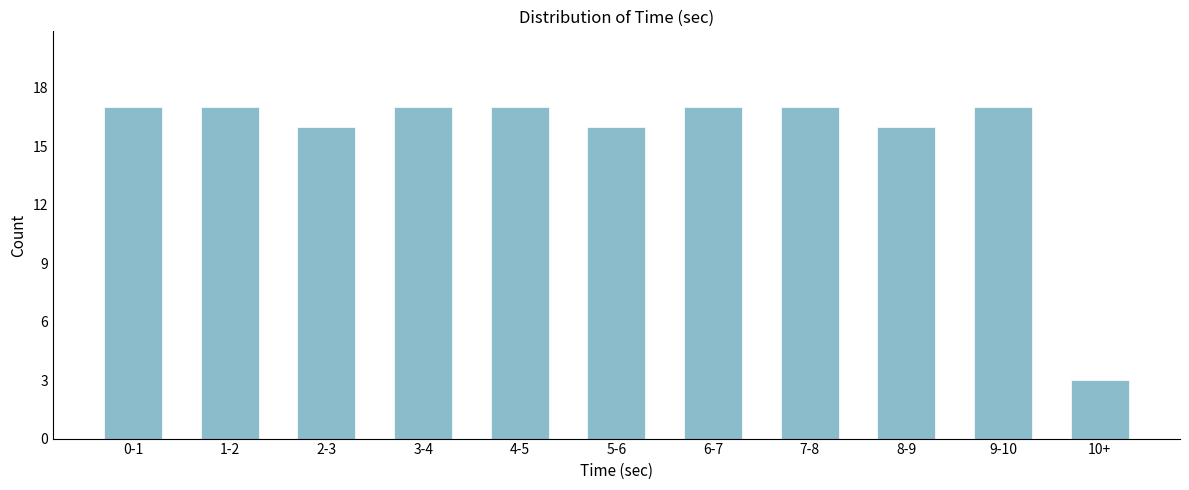

Reading right to left, what are all the values shown in this chart?

3	17	16	17	17	16	17	17	16	17	17